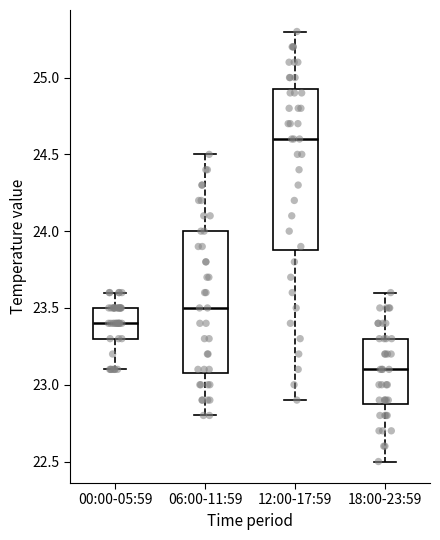

Reading left to right, transcribe this box plot: for each box, give where its median line is, the range the box spans, and where its two whiskers end, as read against the y-axis. The values are not printed on the chart, so give them approximately, as read against the axis.

00:00-05:59: median 23.40, box 23.30 to 23.50, whiskers 23.10 to 23.60
06:00-11:59: median 23.50, box 23.10 to 24.00, whiskers 22.80 to 24.50
12:00-17:59: median 24.60, box 23.90 to 24.95, whiskers 22.90 to 25.30
18:00-23:59: median 23.10, box 22.90 to 23.30, whiskers 22.50 to 23.60